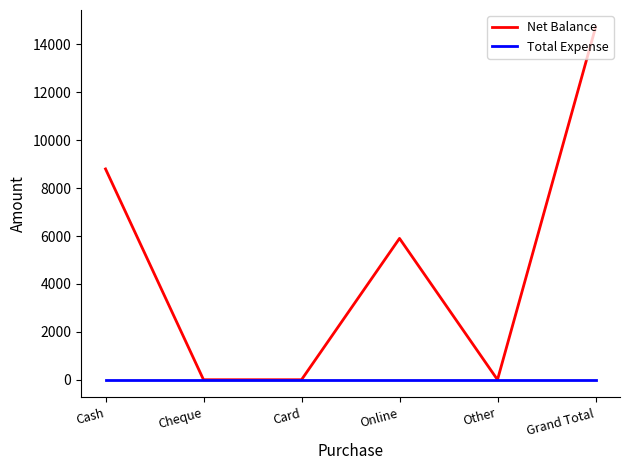

Reading right to left, extract all data points from this chart.

Net Balance: Grand Total=14700	Other=0	Online=5900	Card=0	Cheque=0	Cash=8800
Total Expense: Grand Total=0	Other=0	Online=0	Card=0	Cheque=0	Cash=0